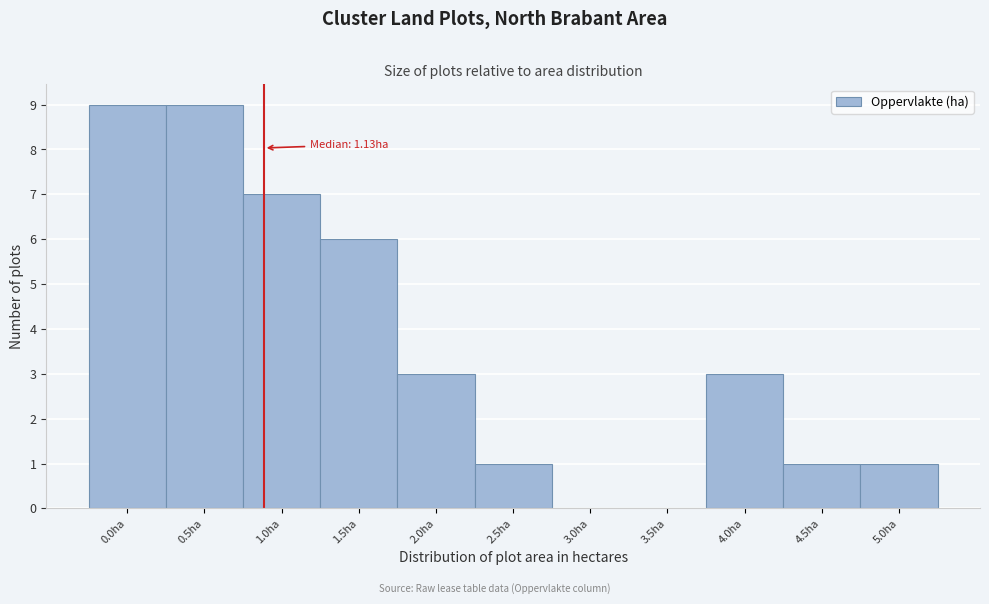

Reading left to right, extract all data points from this chart.

0.0ha=9	0.5ha=9	1.0ha=7	1.5ha=6	2.0ha=3	2.5ha=1	3.0ha=0	3.5ha=0	4.0ha=3	4.5ha=1	5.0ha=1